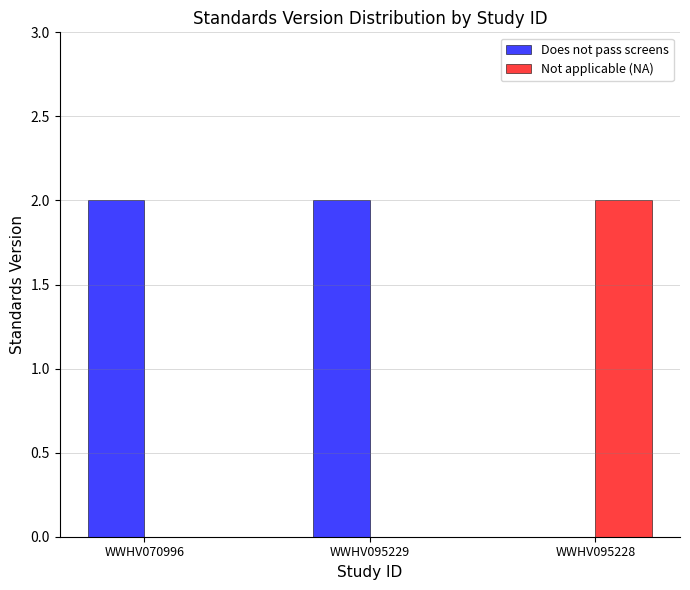

How many groups of bars are there?

3